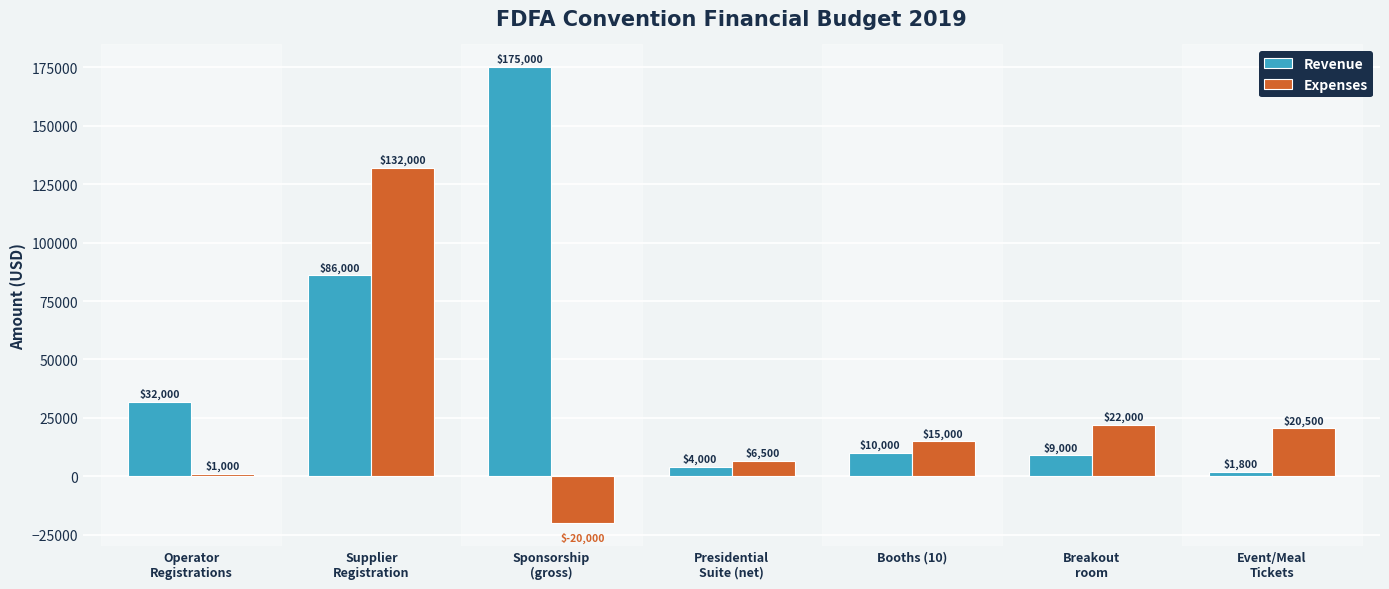

Rank the series by their average value, from highest to lowest.

Revenue, Expenses